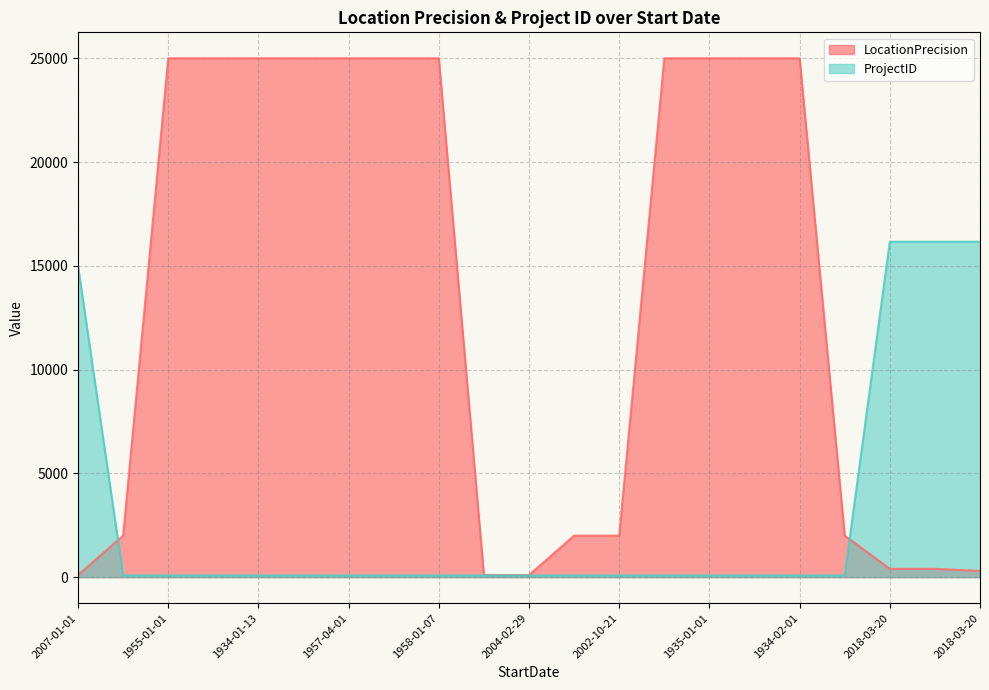

What is the difference between the maximum and minimum values in the ProjectID series?

16079